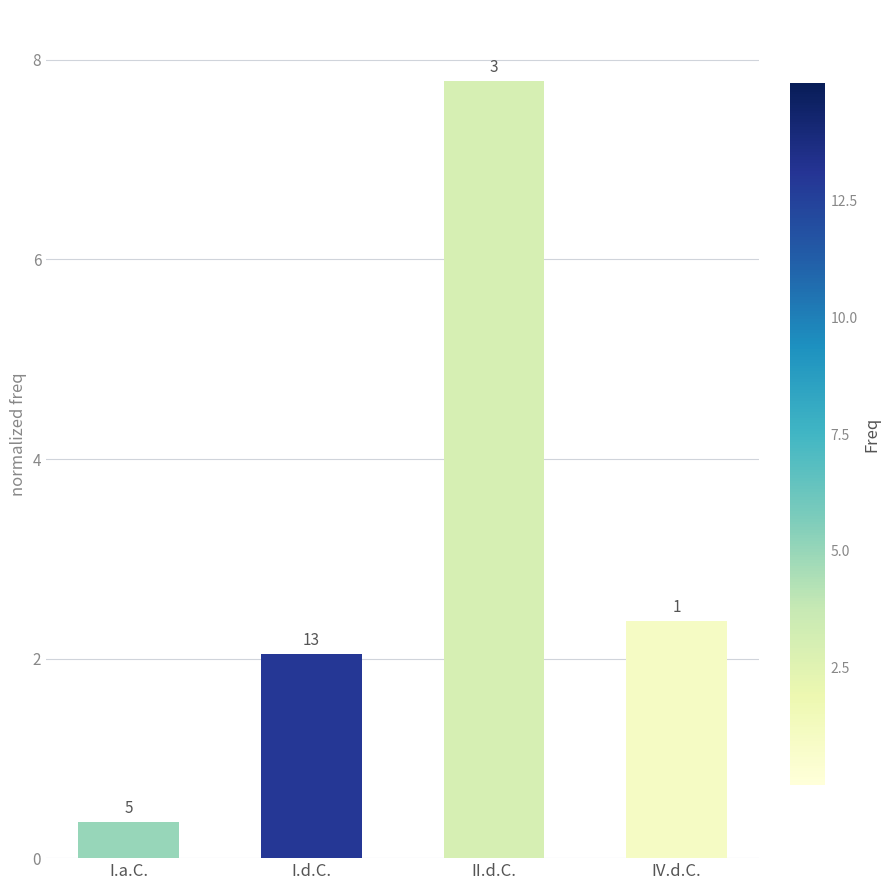

How many bars are there in total?

4